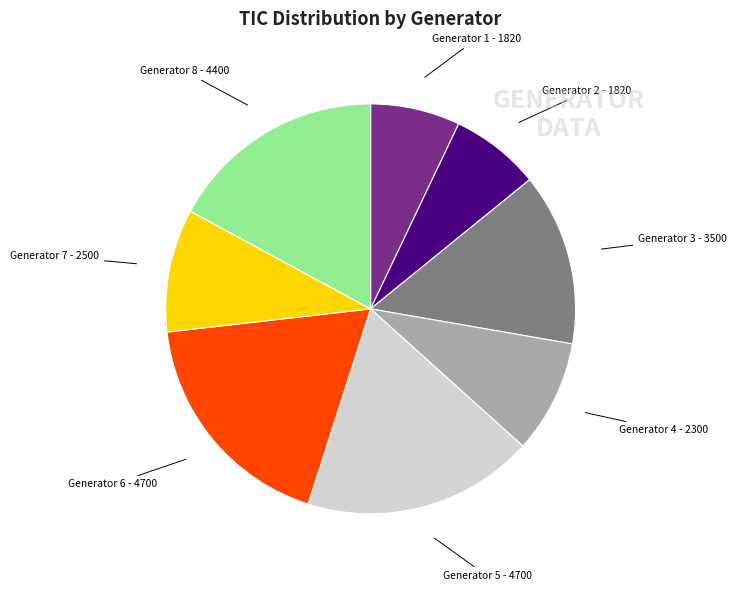

To the nearest percent, what portion does Generator 5 represent?

18%